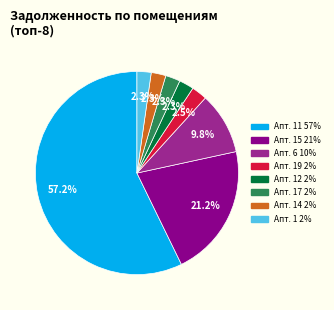

Is there any slice that represents more than half of the pie?

Yes